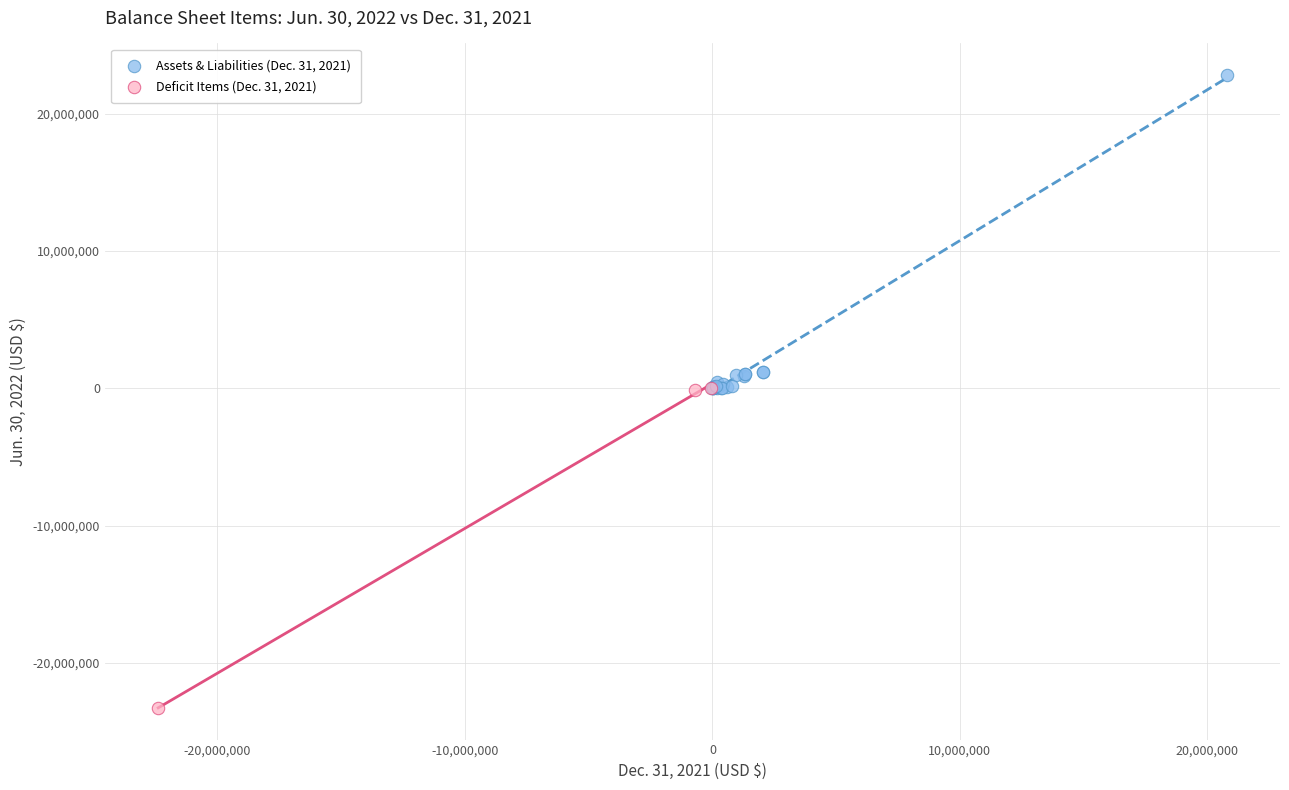

Which series reaches the maximum Y coordinate?

Assets & Liabilities (Dec. 31, 2021)